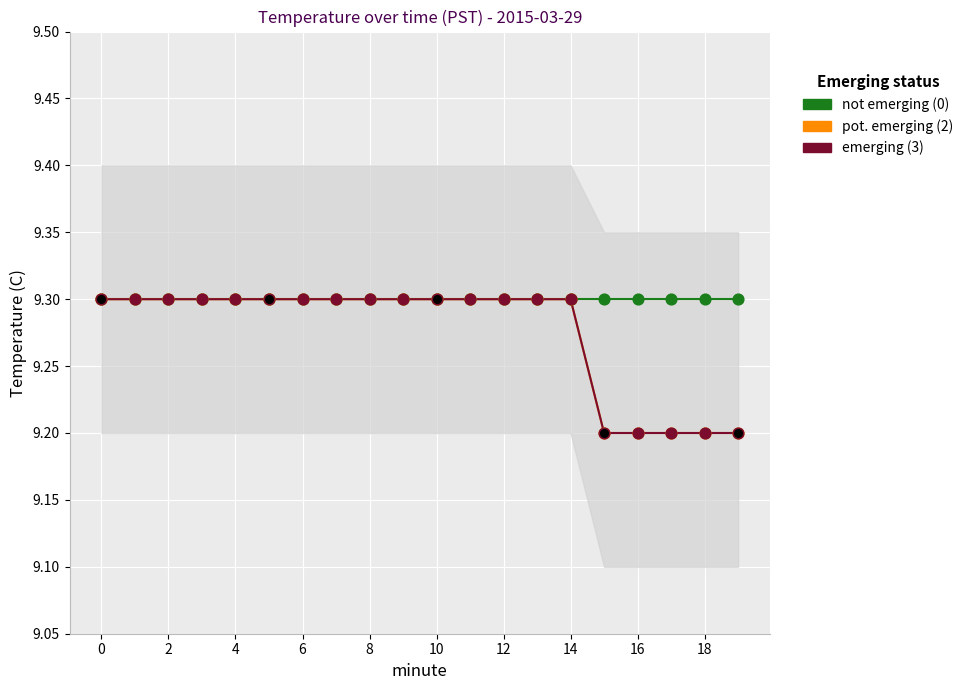

Which series has the largest total across all categories?

pot. emerging (2)